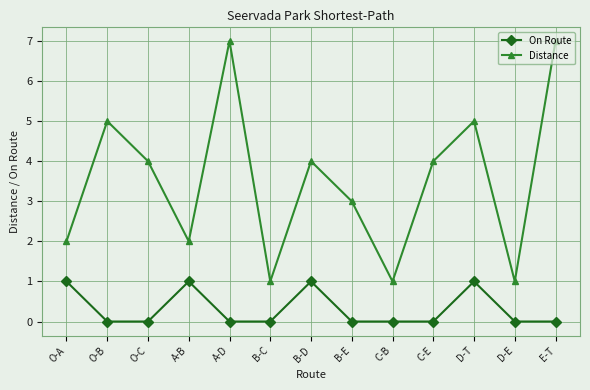

What is the spread (max minus min) of values at O-C?

4